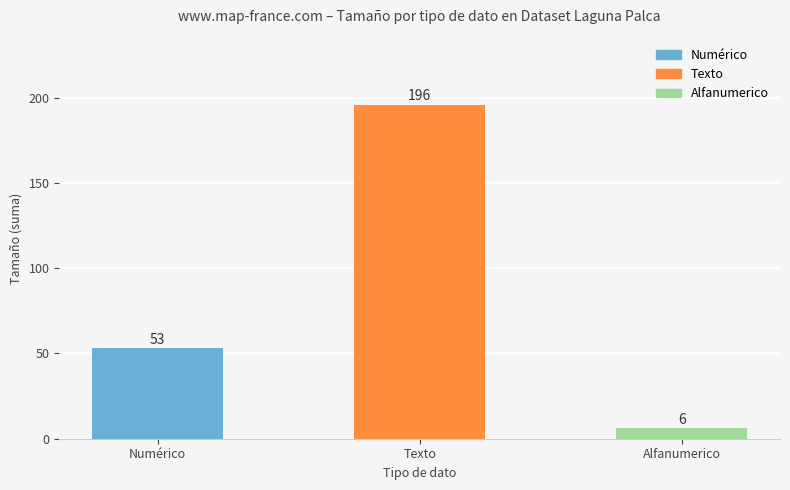

List the labels in order of value, smallest first.

Alfanumerico, Numérico, Texto